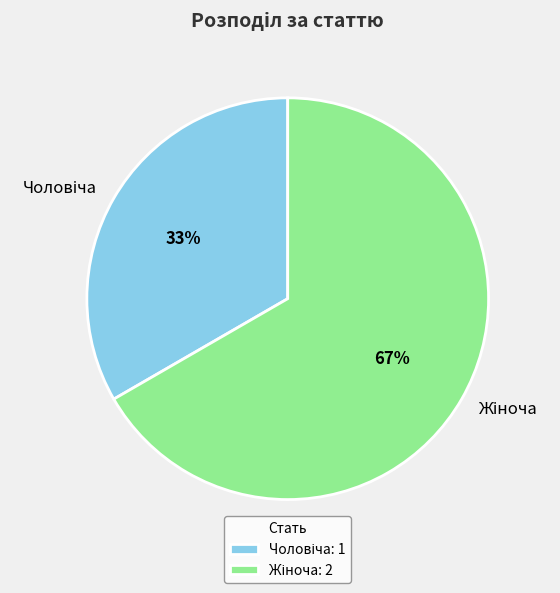

To the nearest percent, what is the average slice percentage?

50%